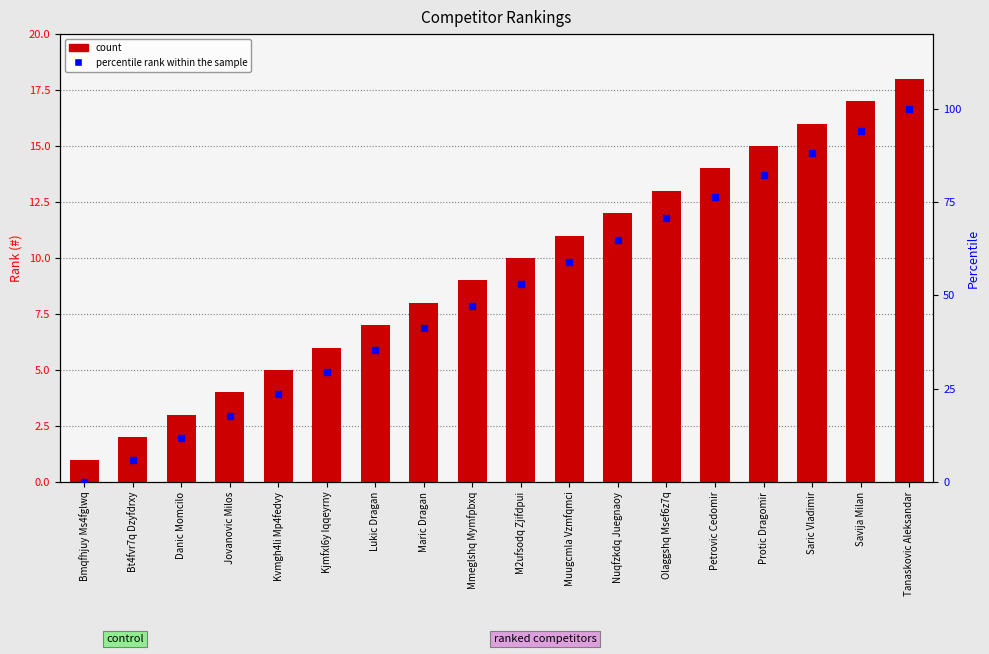

Which series has the largest total across all categories?

percentile rank within the sample